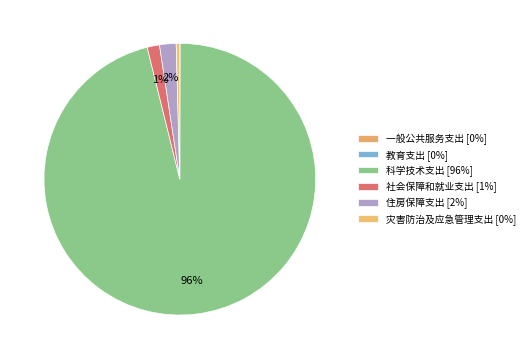

What is the change in value from 教育支出 to 社会保障和就业支出?

+1694579.0